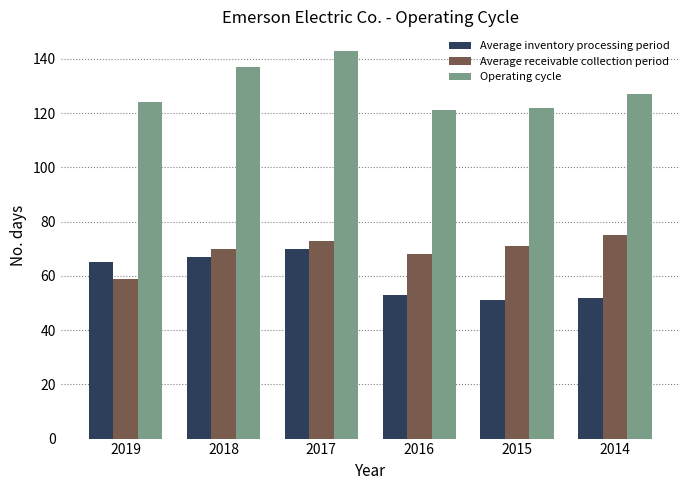

What is the difference between the Average inventory processing period values at 2016 and 2019?

12